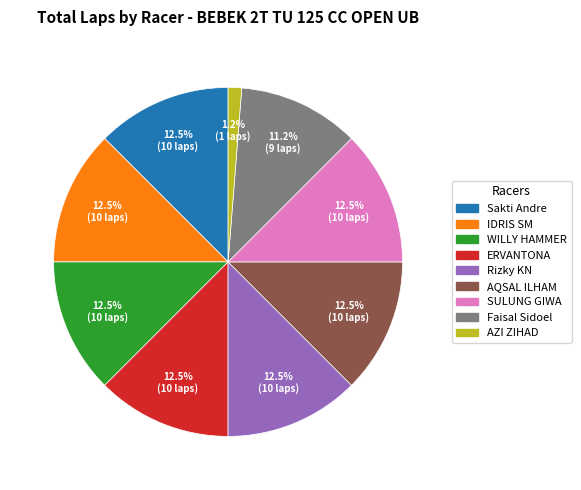

True or false: AZI ZIHAD accounts for 7% of the total.

False